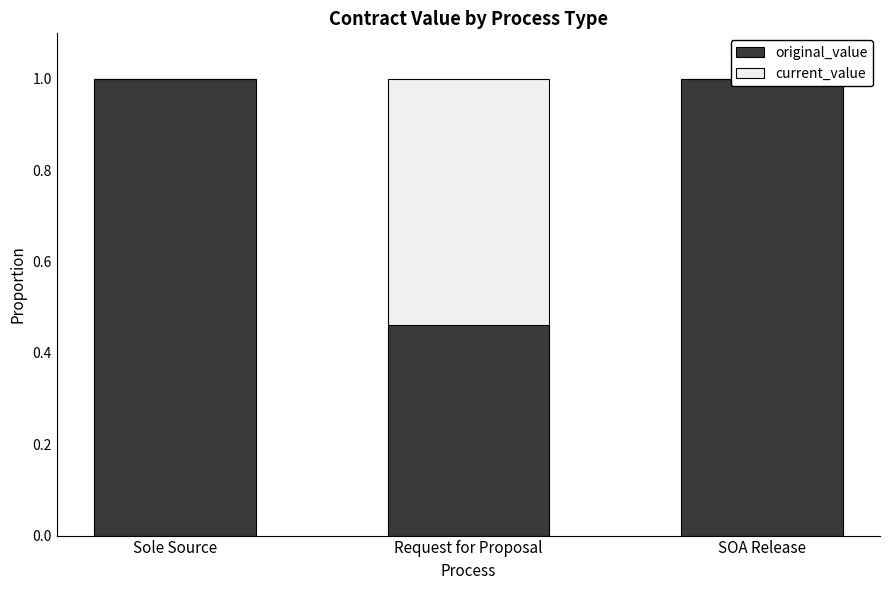

Does the chart contain any negative values?

No